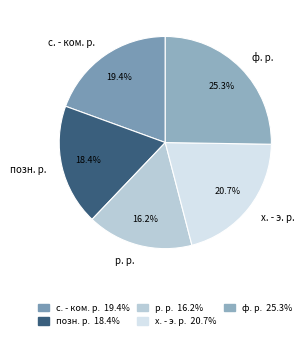

How much of the chart is everything except р. р.?

83.8%